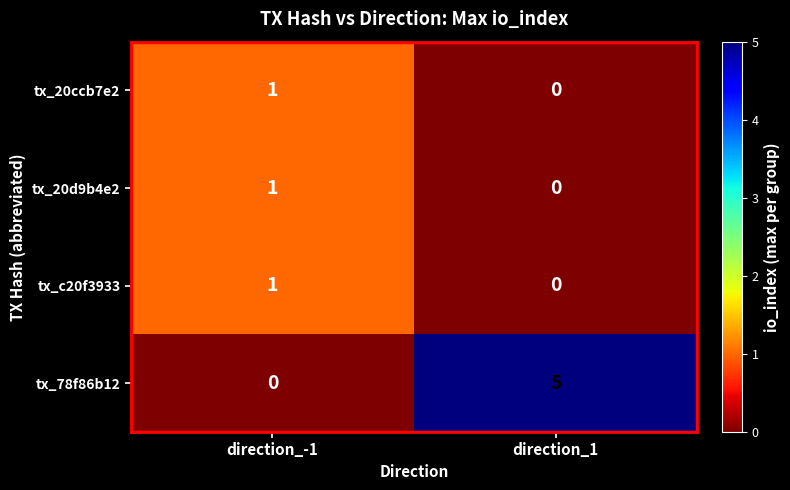

The tx_78f86b12 series shows 5 at direction_1. True or false?

True